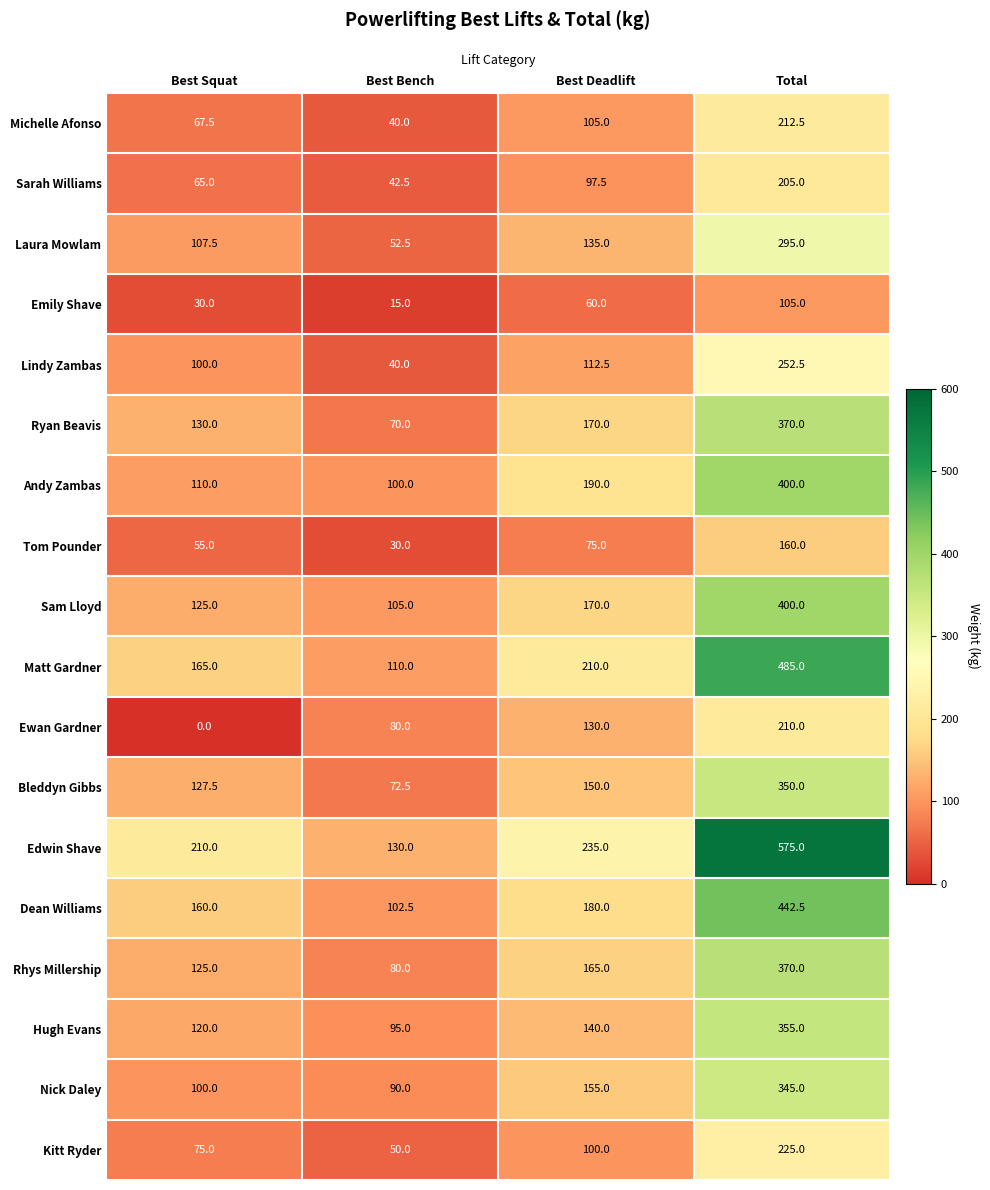

The value of Sam Lloyd at Best Squat is 125.0. True or false?

True